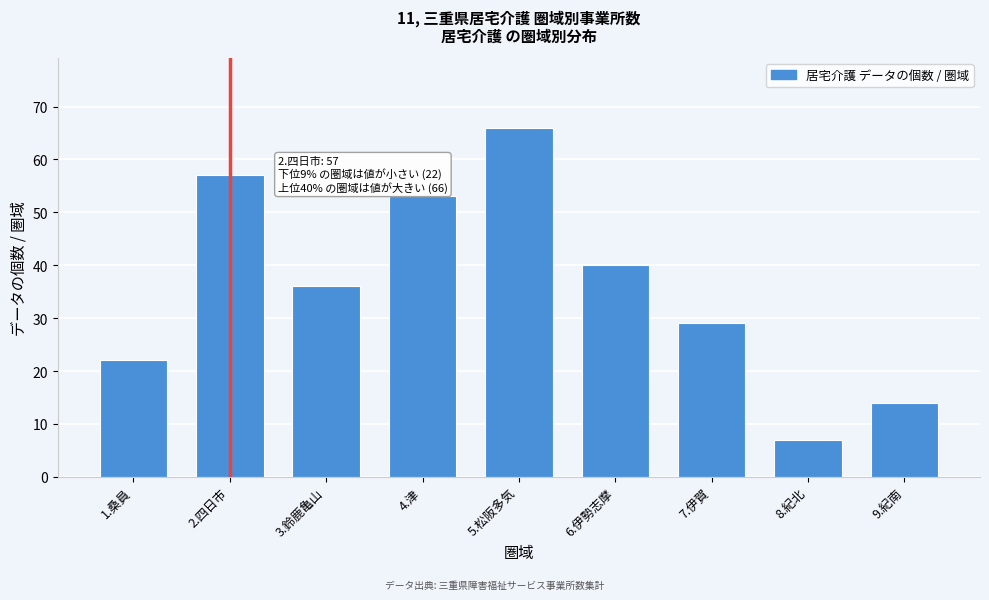

Reading left to right, transcribe all the data shown in this chart.

1.桑員=22	2.四日市=57	3.鈴鹿亀山=36	4.津=53	5.松阪多気=66	6.伊勢志摩=40	7.伊賀=29	8.紀北=7	9.紀南=14